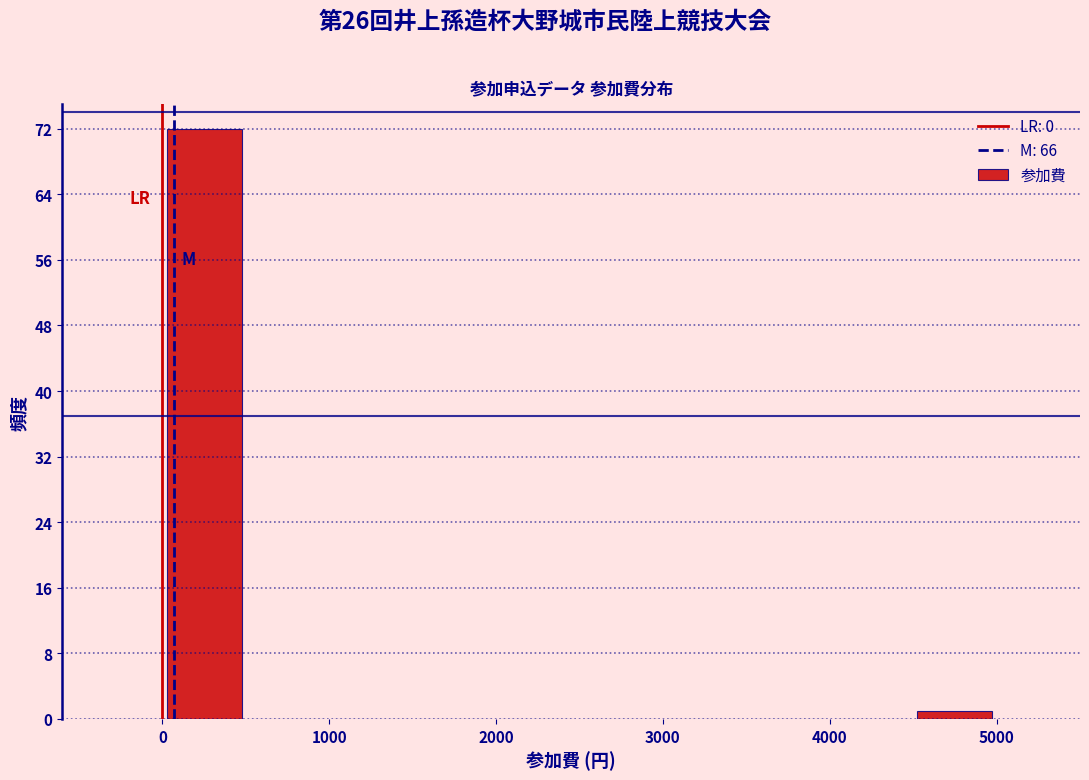

How tall is the bar that spans 4500 to 5000 on the x-axis? The values are not printed on the chart, so give them approximately, as read against the axis.

1